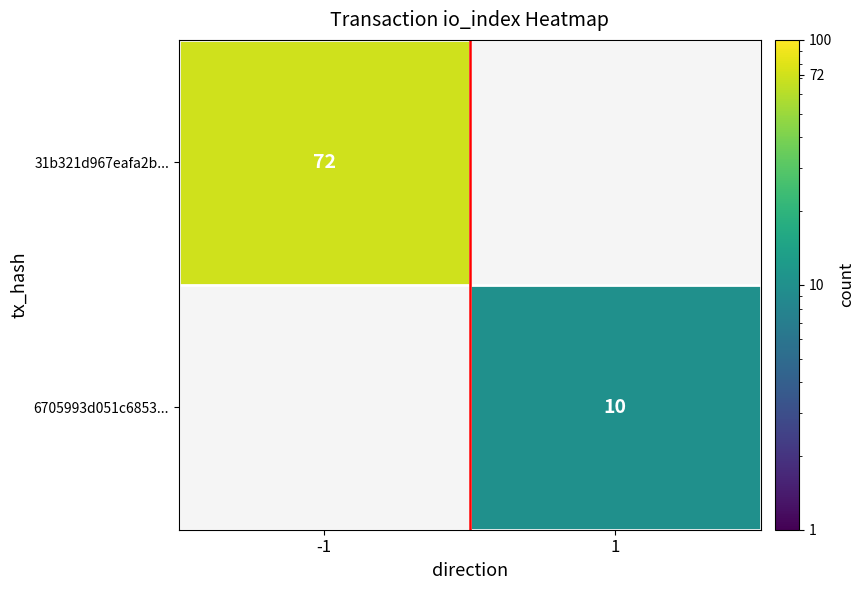

True or false: 31b321d967eafa2b... has a value of 72 at -1.

True